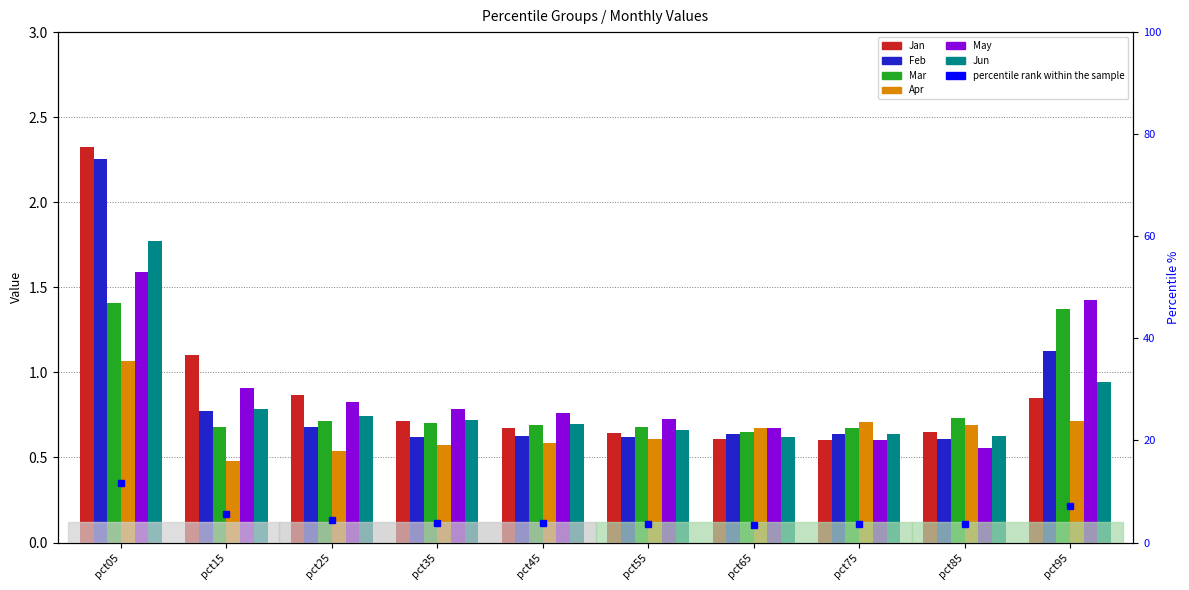

What is the difference between the maximum and second lowest values in the Mar series?

0.7